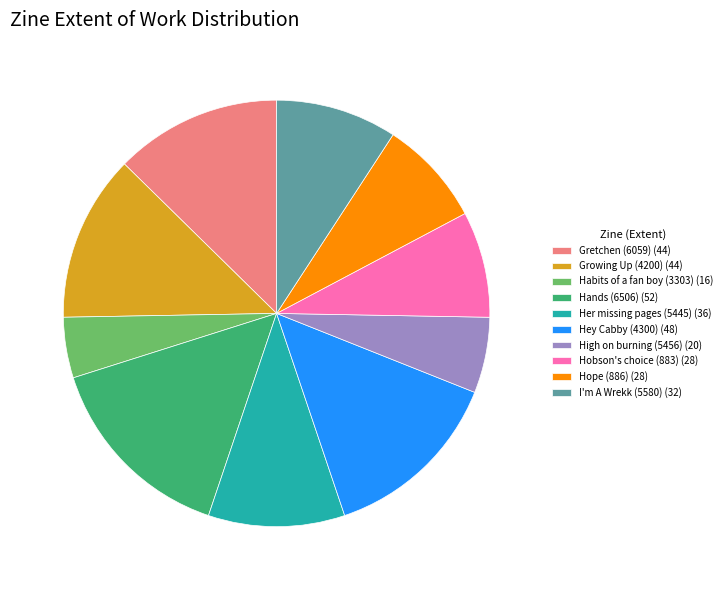

Is there a majority slice in this chart?

No